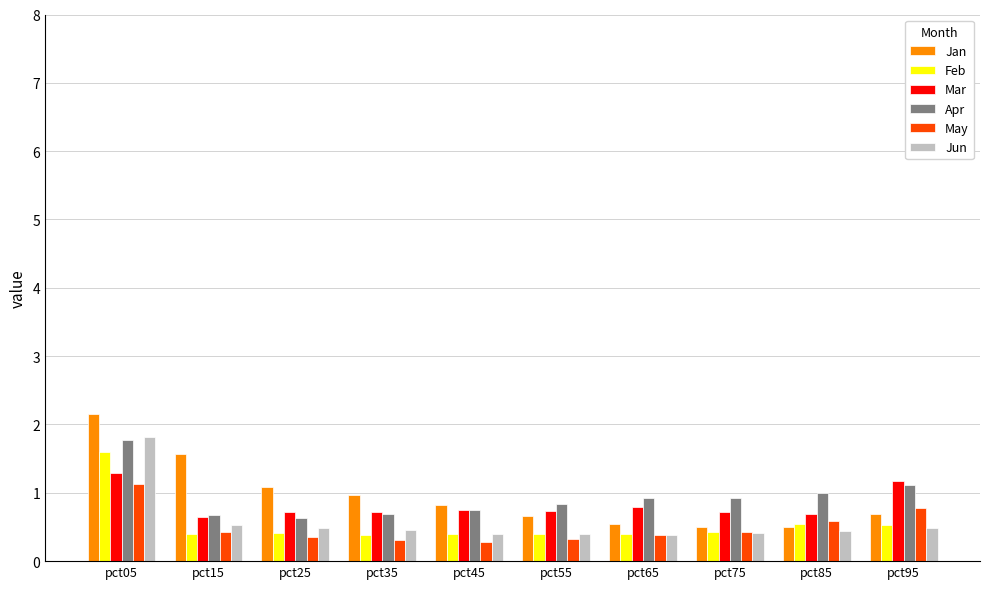

The Jan series shows 0.4 at pct55. True or false?

False